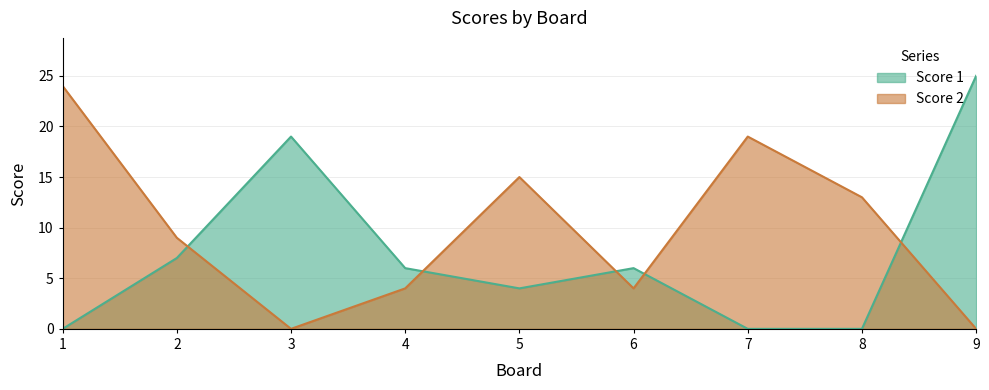

What is the difference between the highest and lowest values at 8?

13